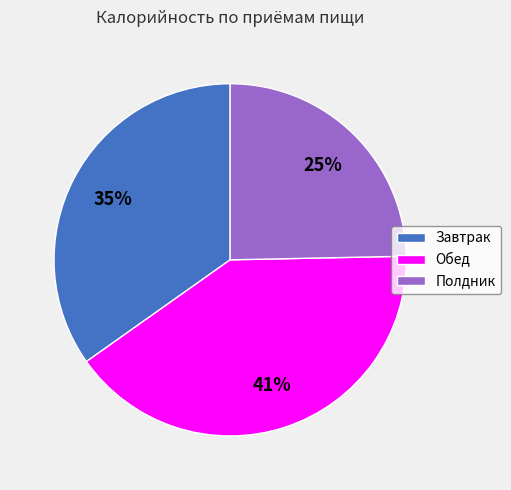

Between Полдник and Завтрак, which is larger?

Завтрак